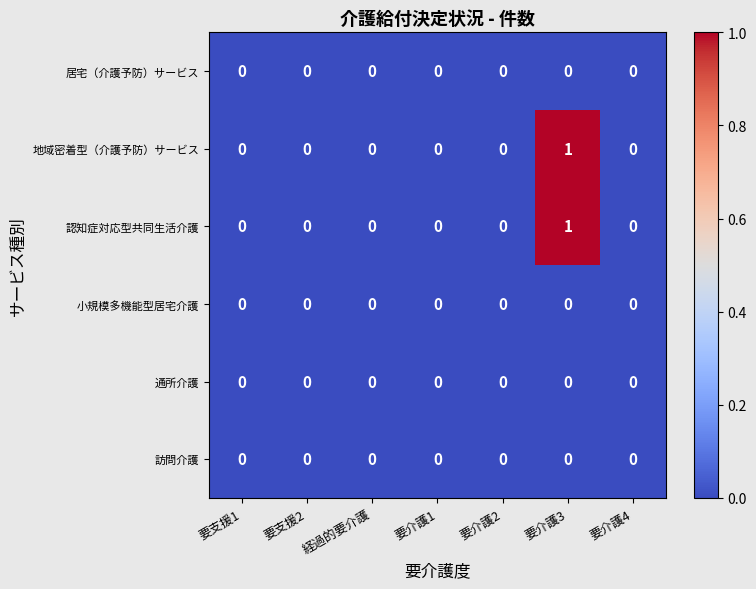

At which category is the sum across all series the highest?

要介護3